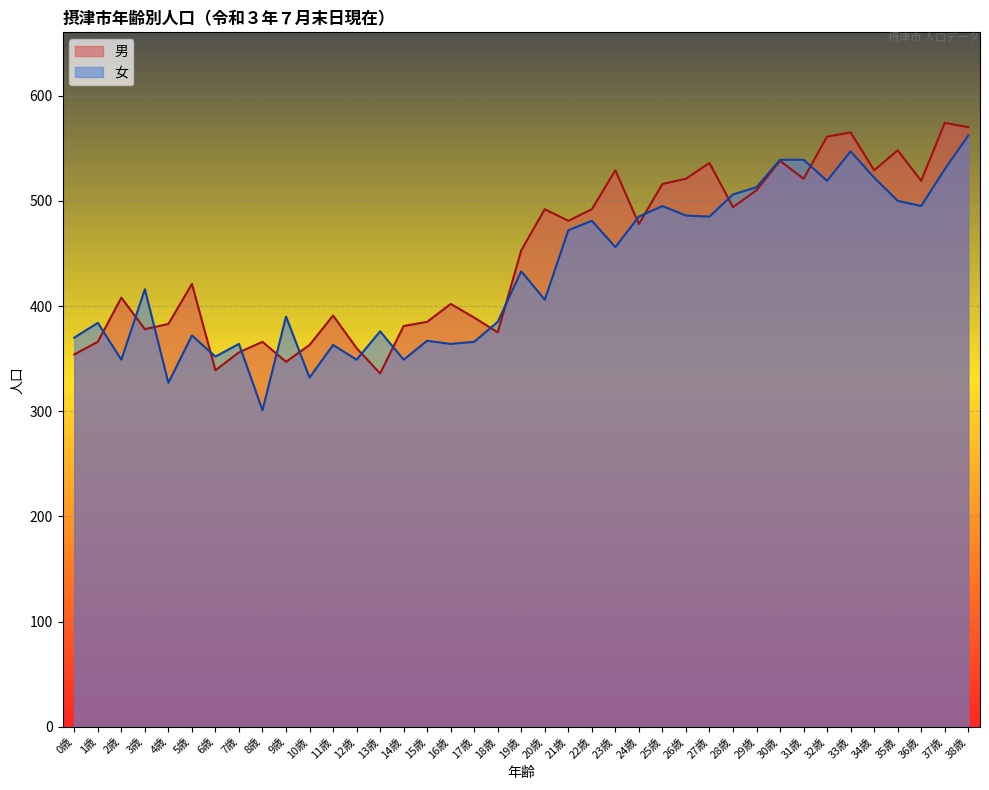

At 14歳, list the series in order from smallest to largest.

女, 男